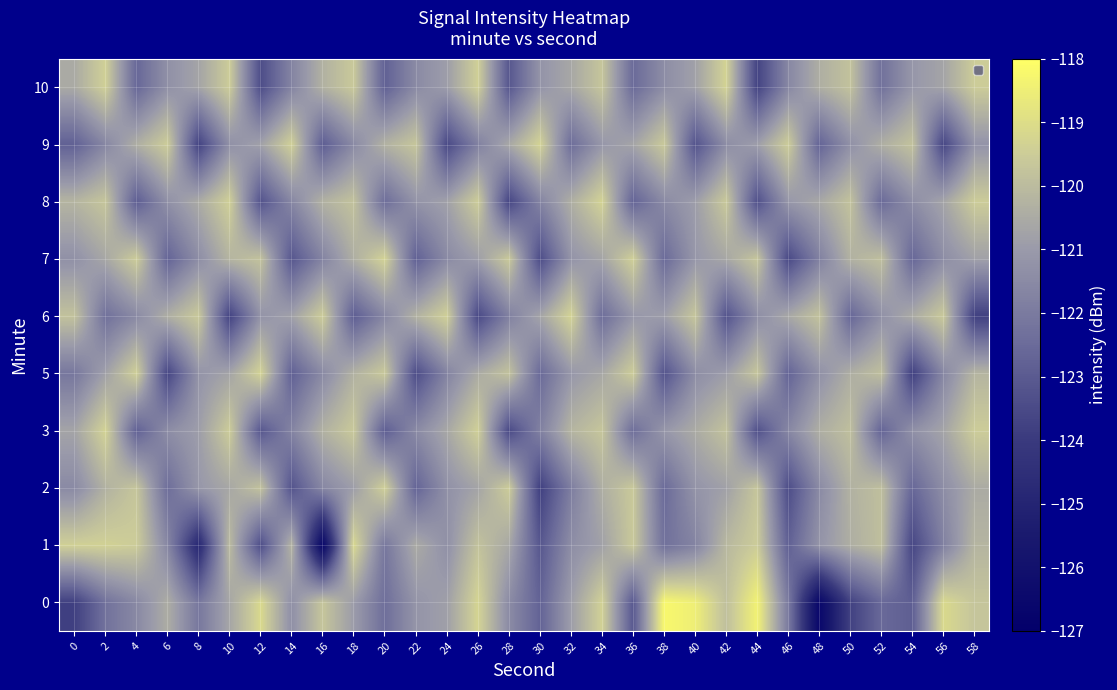

At which category does the chart reach its minimum across all series?

48